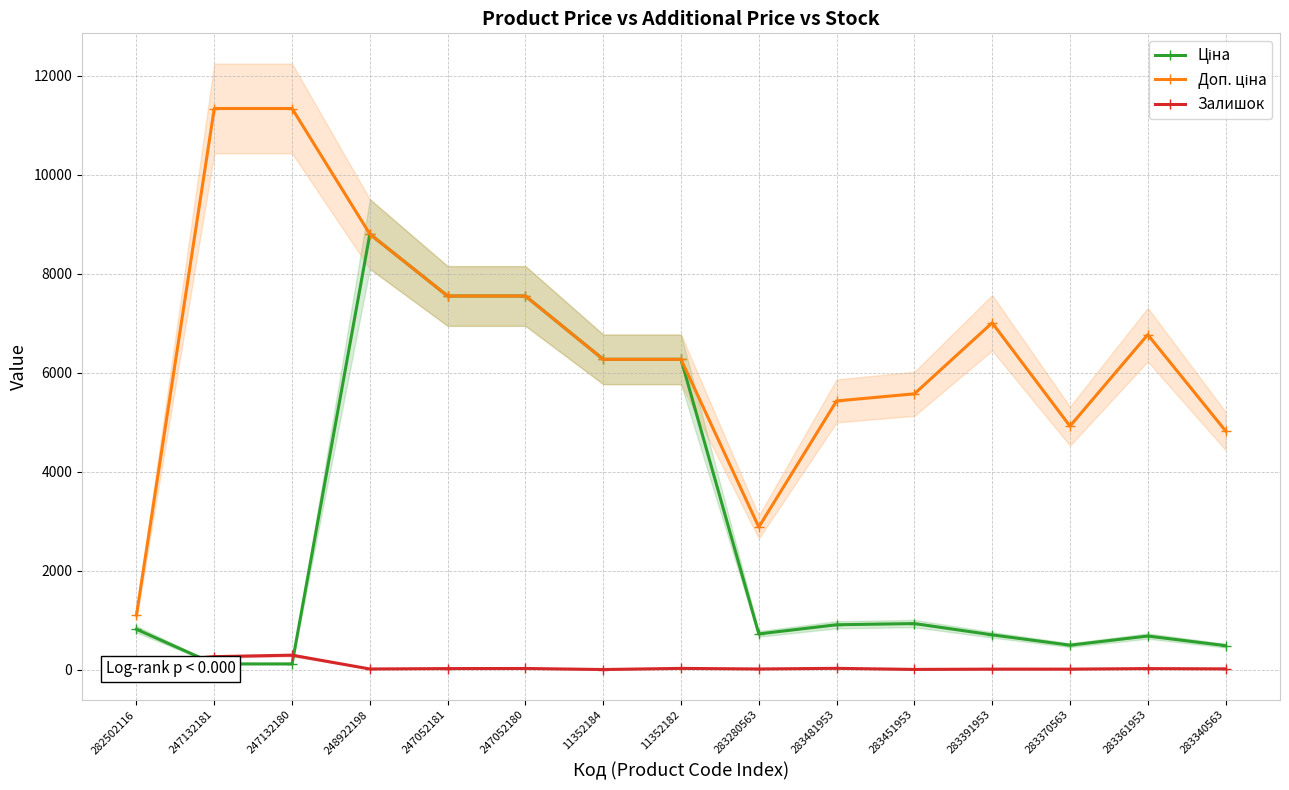

List the series in order of their peak value, highest first.

Доп. ціна, Ціна, Залишок